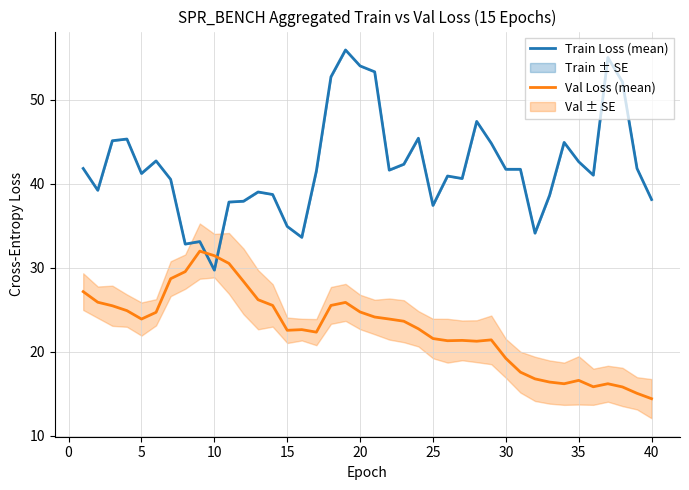

At which label does Train Loss (mean) reach its minimum?

10